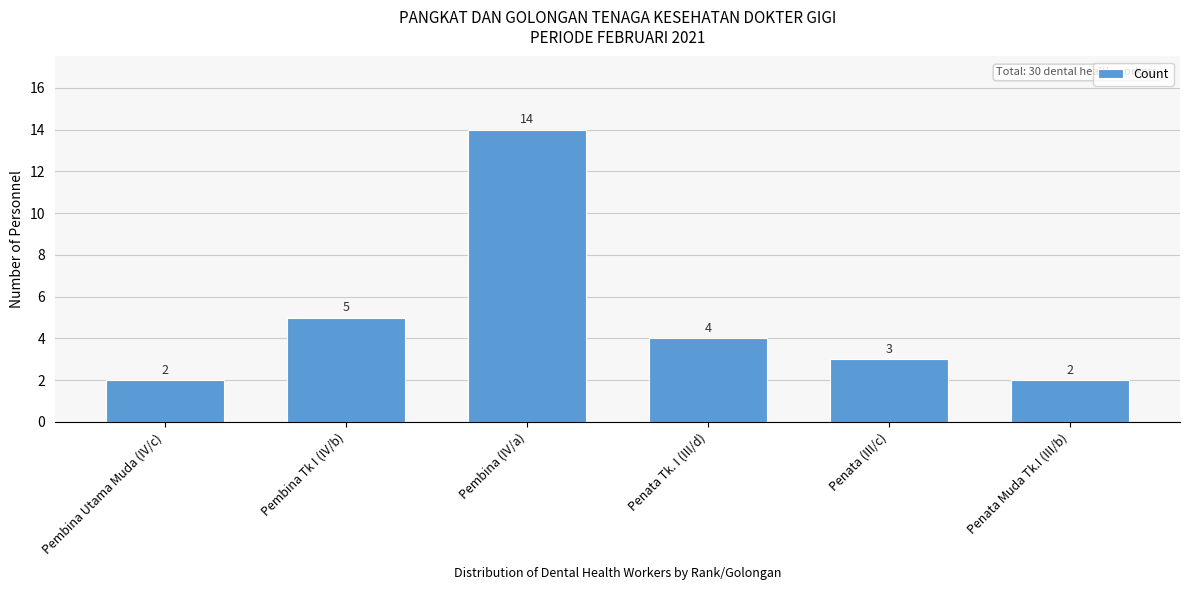

Reading left to right, transcribe all the data shown in this chart.

Pembina Utama Muda (IV/c)=2	Pembina Tk I (IV/b)=5	Pembina (IV/a)=14	Penata Tk. I (III/d)=4	Penata (III/c)=3	Penata Muda Tk.I (III/b)=2